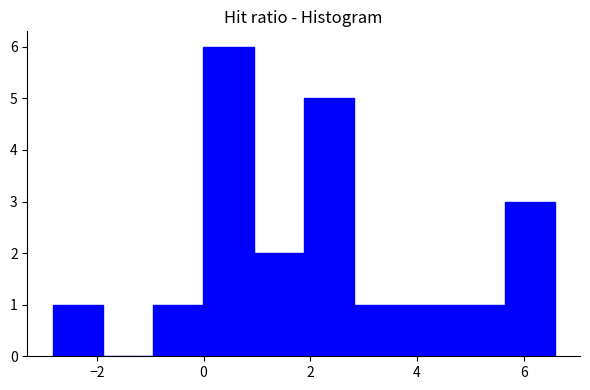

Reading left to right, list every bar in this chart as the range it spans on the x-axis followed by its height. Neither the bar edges nor the heights are printed on the chart, so give them approximately, as read against the axes.

-2.8 to -1.8: 1
-1.8 to -1.0: 0
-1.0 to 0.0: 1
0.0 to 1.0: 6
1.0 to 1.8: 2
1.8 to 2.8: 5
2.8 to 3.8: 1
3.8 to 4.8: 1
4.8 to 5.6: 1
5.6 to 6.6: 3